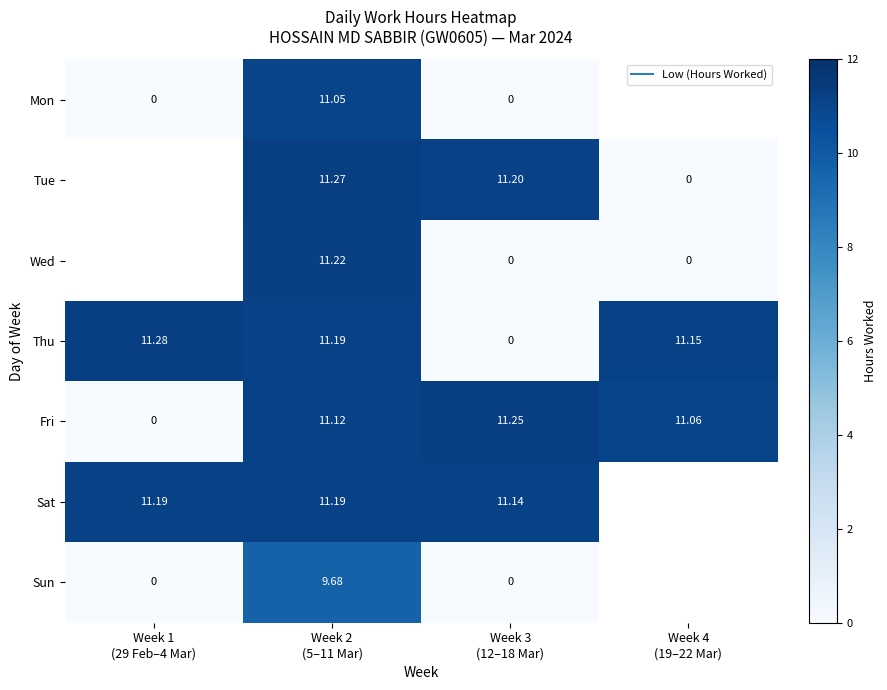

Which has a higher value, Week 1
(29 Feb–4 Mar) or Week 3
(12–18 Mar)?

Week 1
(29 Feb–4 Mar)